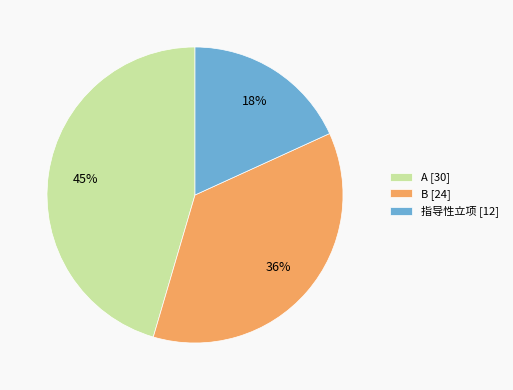

True or false: 指导性立项 accounts for 25% of the total.

False